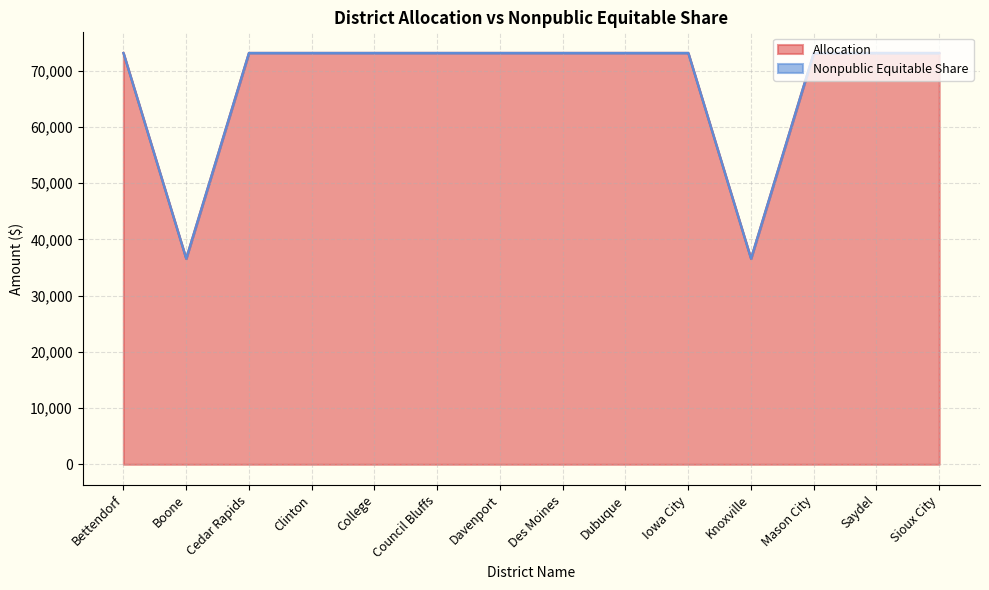

List the labels in order of value, smallest first.

Boone, Knoxville, Bettendorf, Cedar Rapids, Clinton, College, Council Bluffs, Davenport, Des Moines, Dubuque, Iowa City, Mason City, Saydel, Sioux City